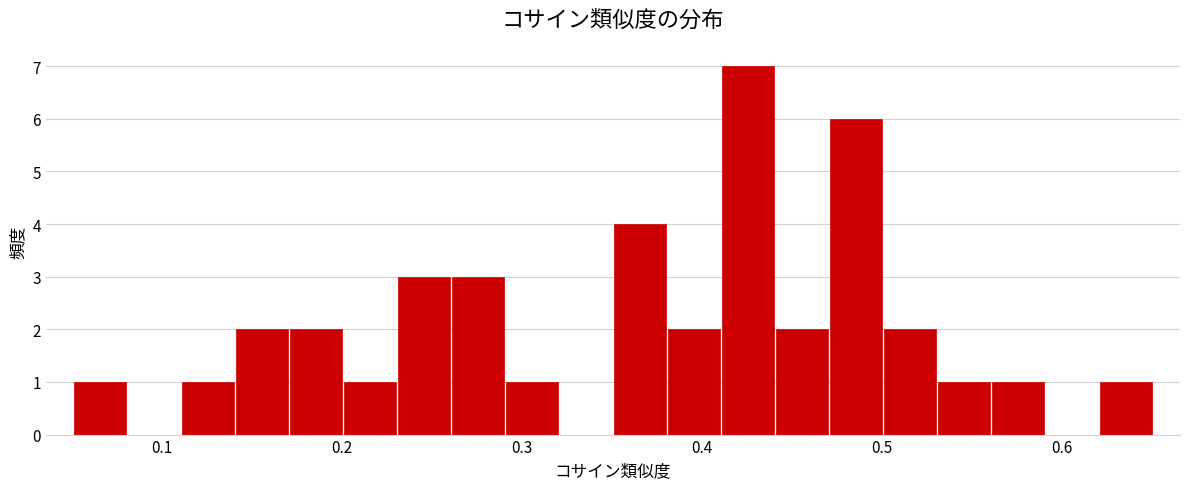

Around what value on the x-axis is the tallest bar? Give the approximate position of its centre, as read against the axis.

0.43